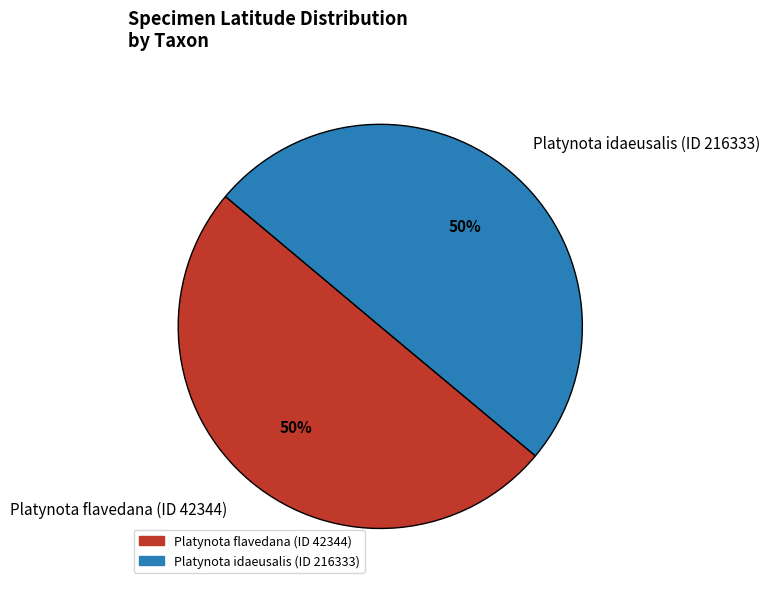

To the nearest percent, what is the combined percentage of Platynota idaeusalis (ID 216333) and Platynota flavedana (ID 42344)?

100%